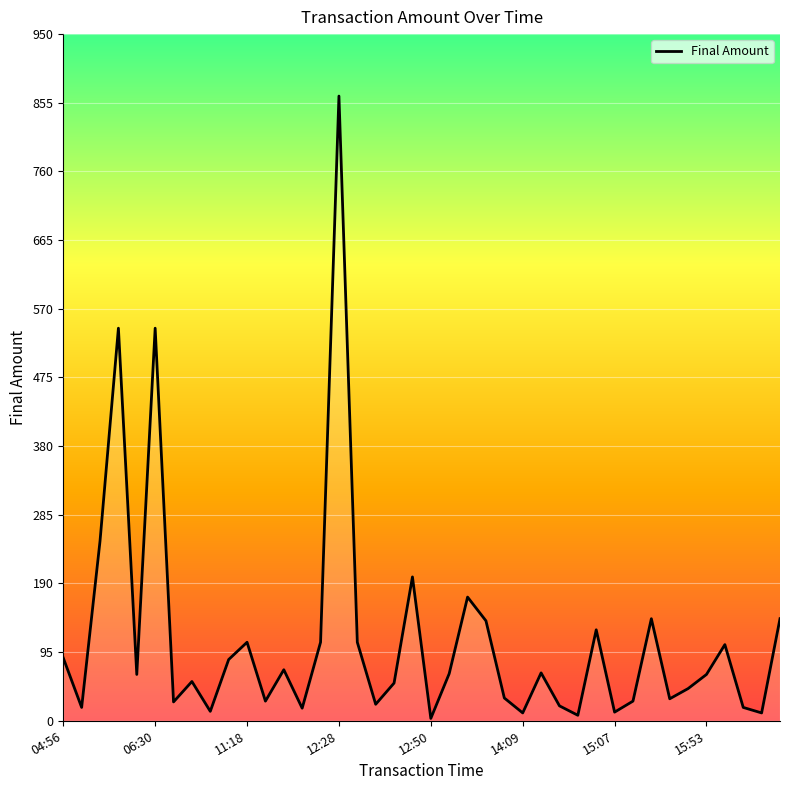

Count the number of values greater than 64.

21